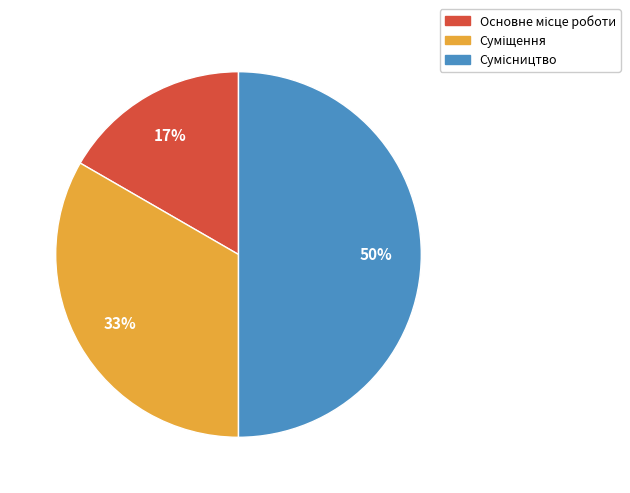

To the nearest percent, what is the average slice percentage?

33%